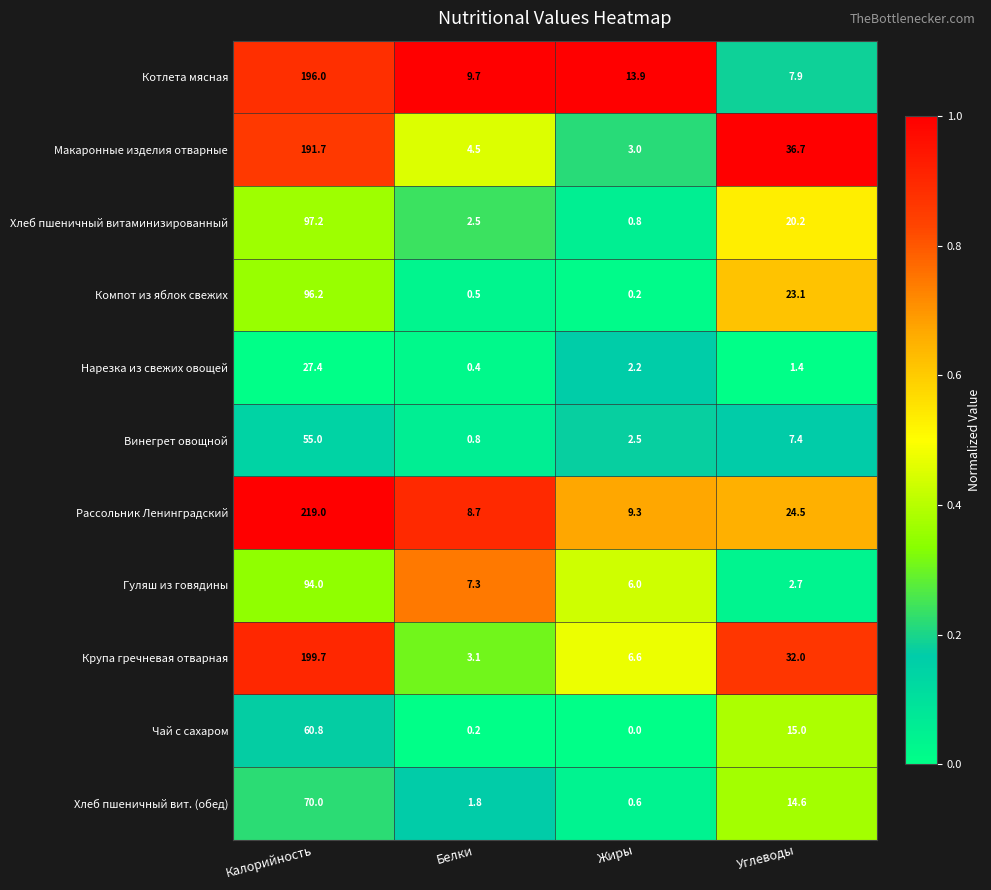

At which label does Чай с сахаром first exceed 15?

Калорийность